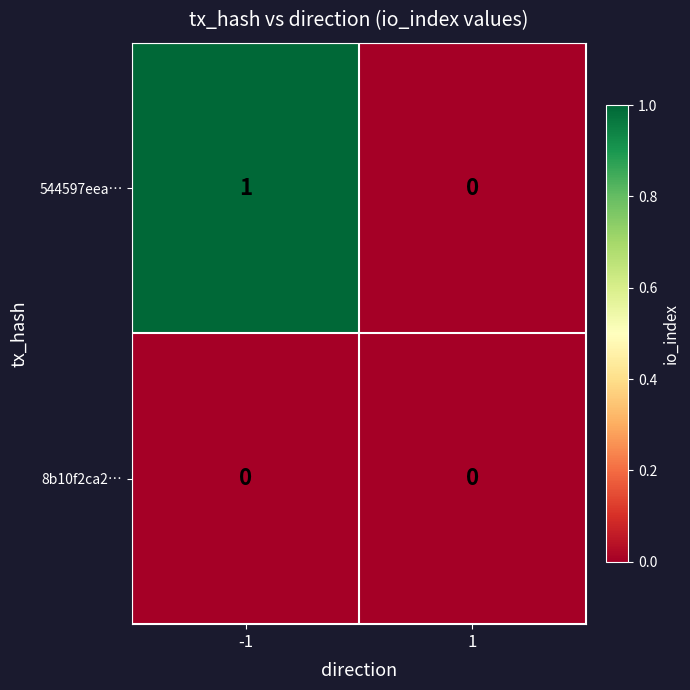

The value of 8b10f2ca2… at 1 is 0. True or false?

True